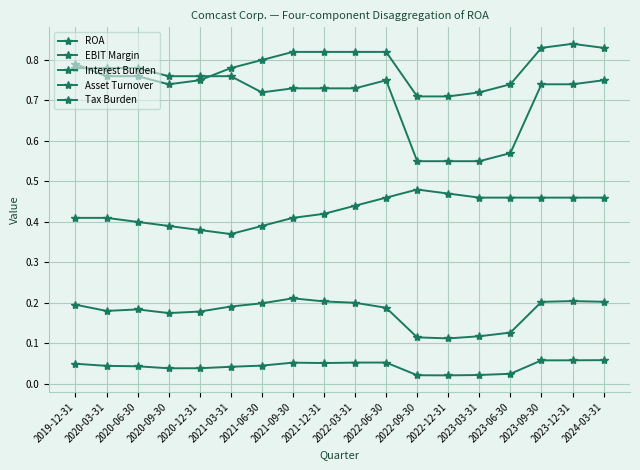

How many Asset Turnover values are between 0 and 1?

18